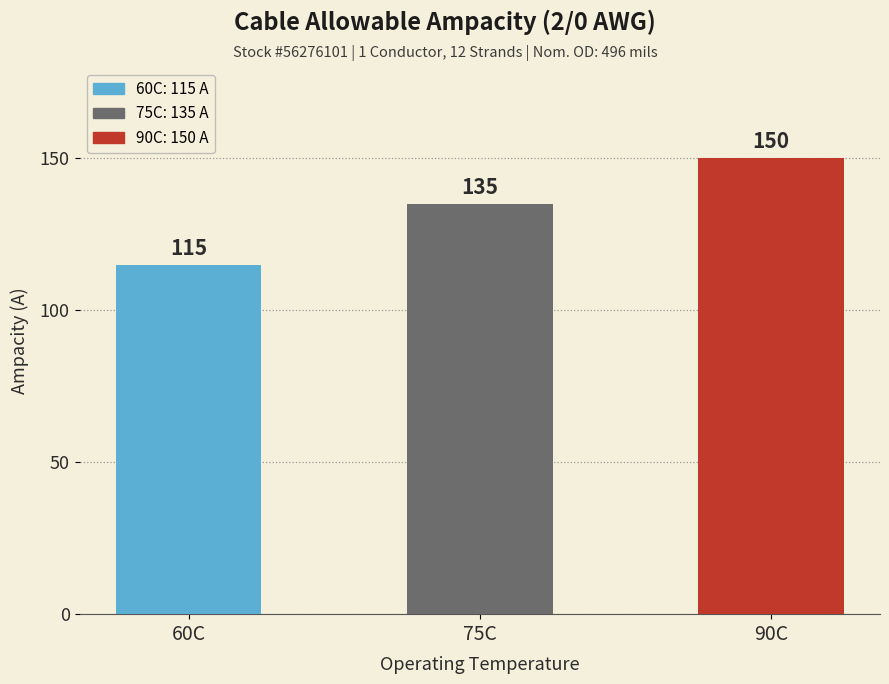

What is the sum of the values at 90C and 75C?

285